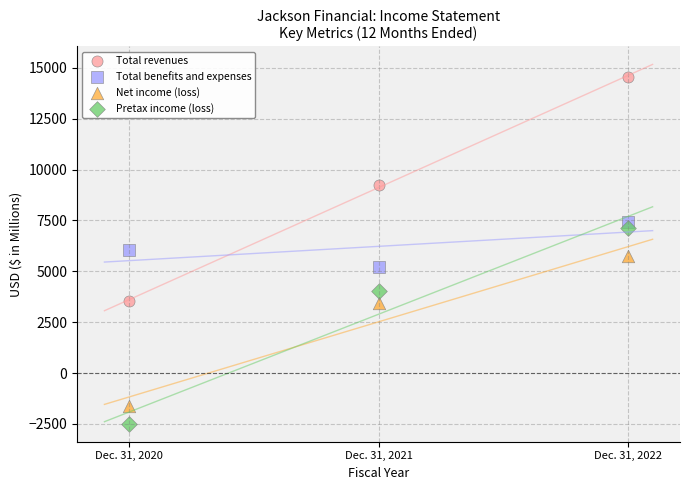

Which series contains the lowest Y value?

Pretax income (loss)